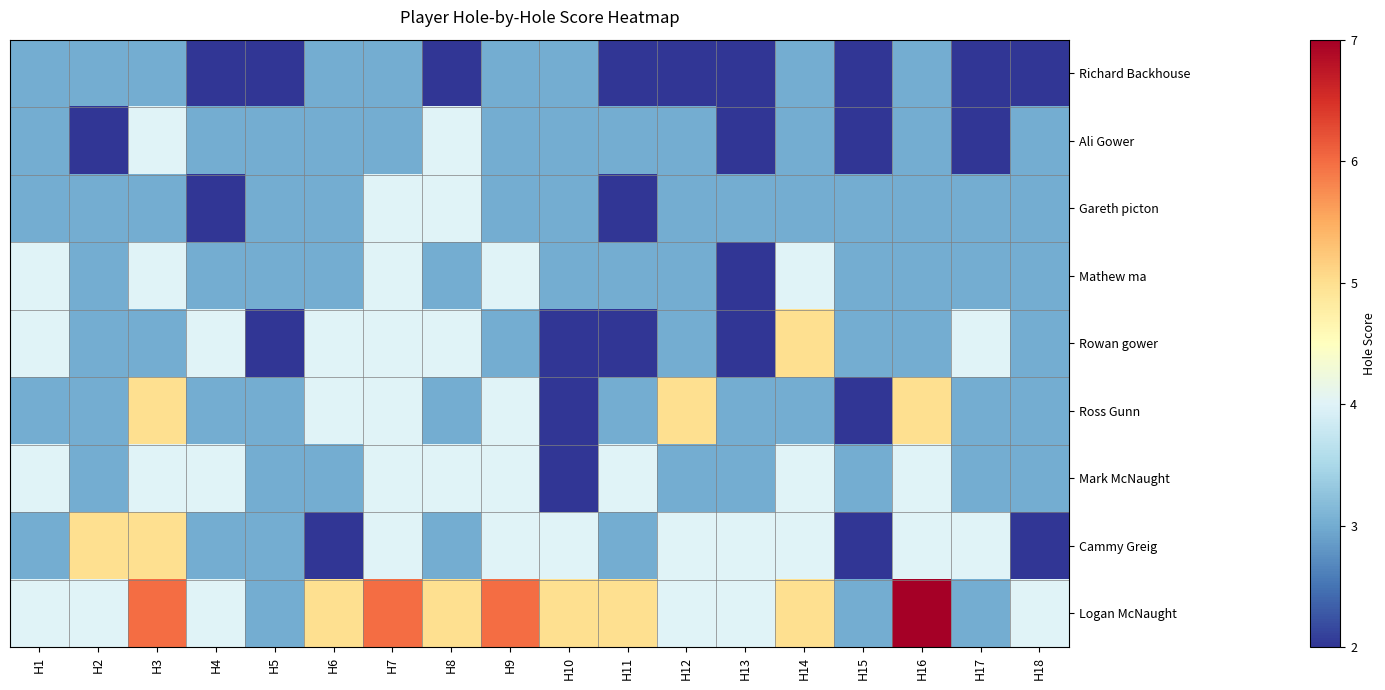

What is the total value across all series at H12?

30